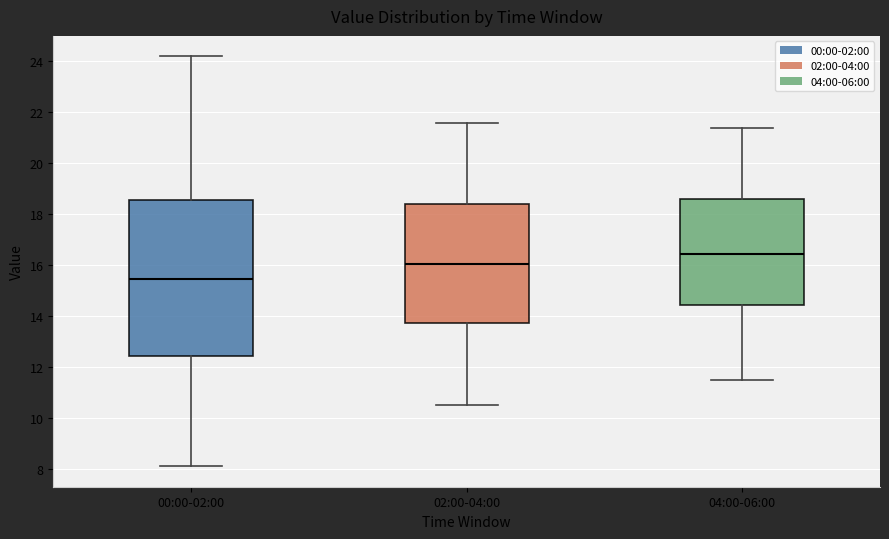

Which box's median line is the highest?

04:00-06:00